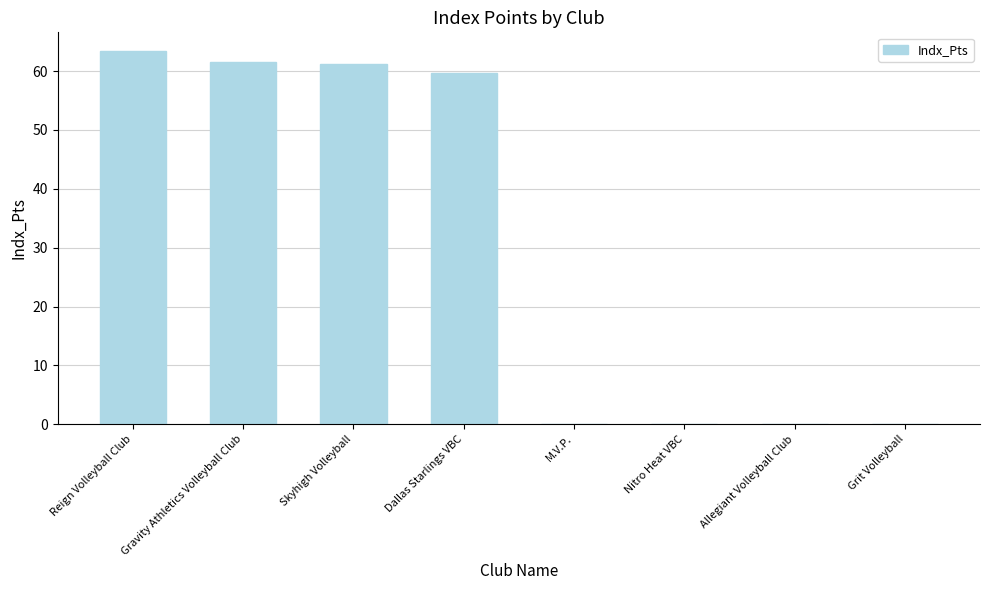

Reading left to right, transcribe all the data shown in this chart.

Reign Volleyball Club=63.4	Gravity Athletics Volleyball Club=61.5	Skyhigh Volleyball=61.2	Dallas Starlings VBC=59.7	M.V.P.=0.0	Nitro Heat VBC=0.0	Allegiant Volleyball Club=0.0	Grit Volleyball=0.0